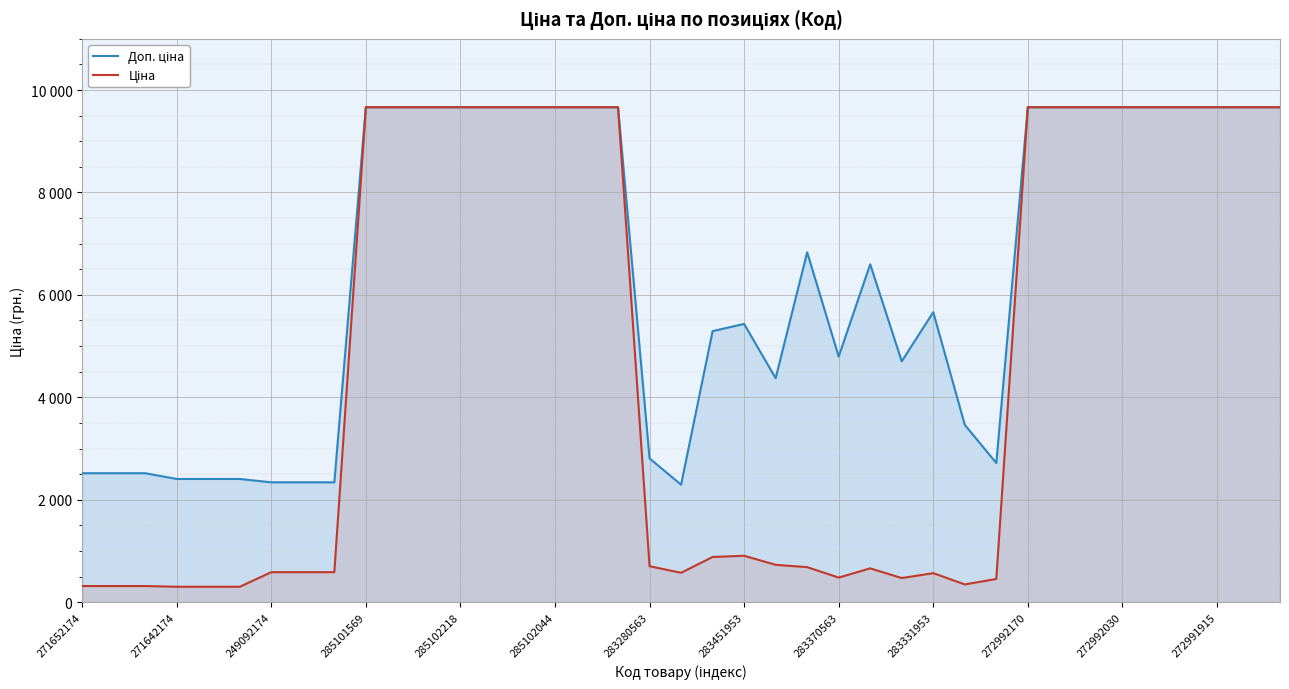

True or false: Ціна and Доп. ціна intersect in this chart.

False